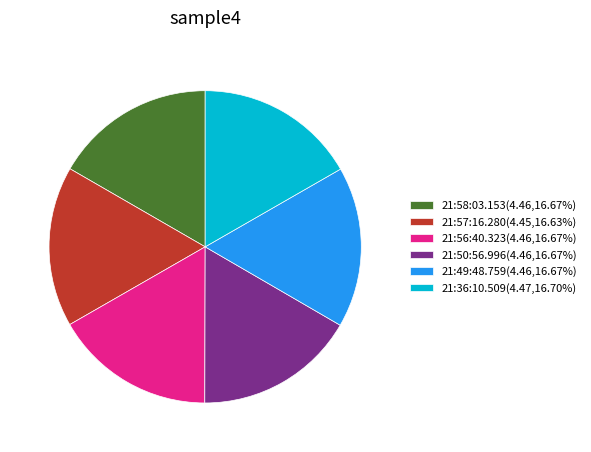

Is there any slice that represents more than half of the pie?

No